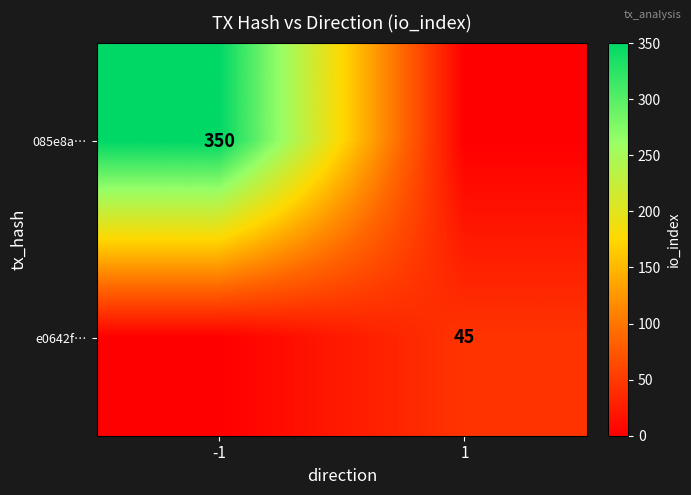

Is it true that e0642f… equals 68 at 1?

False